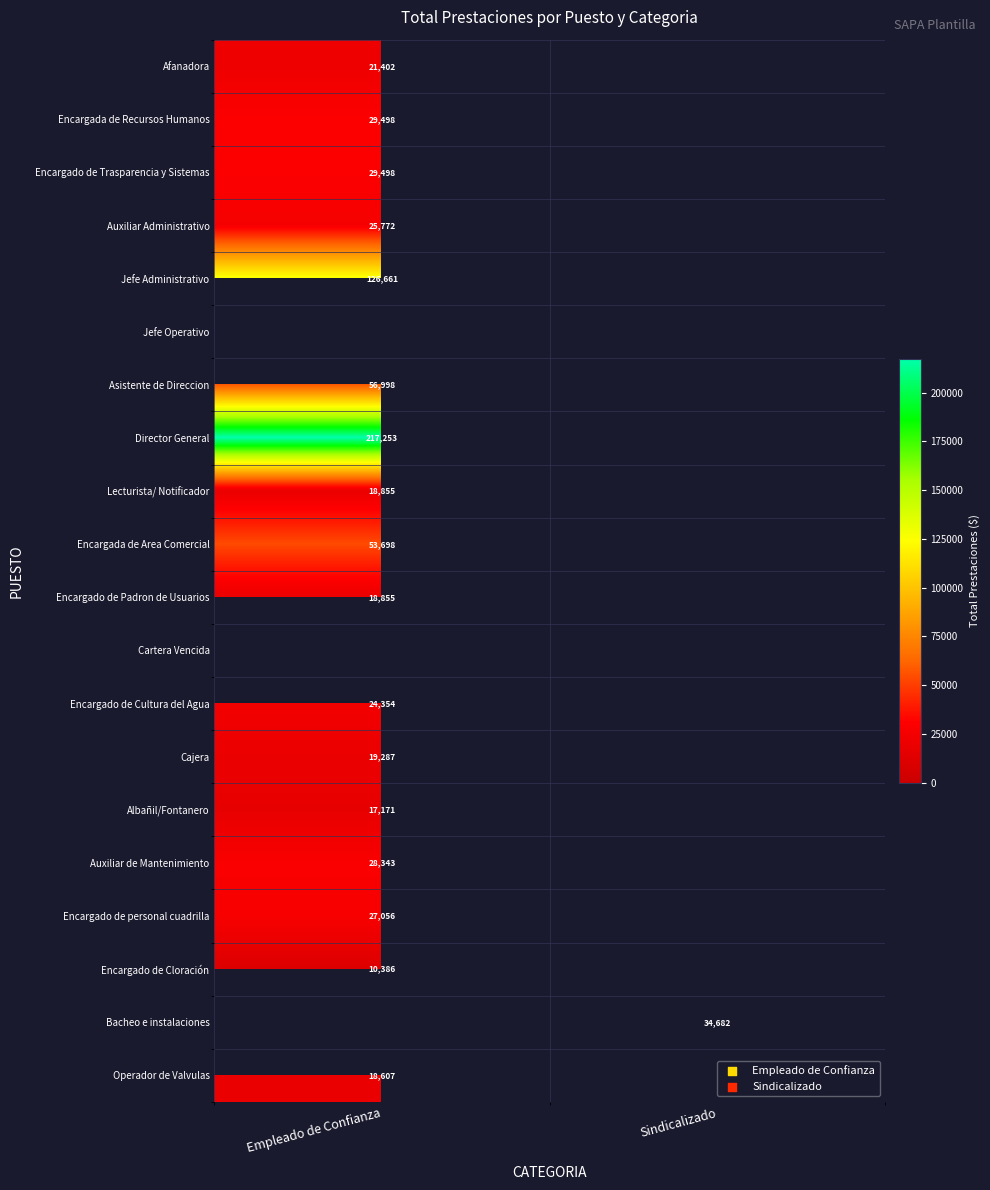

The value of Albañil/Fontanero at Empleado de Confianza is 17171.0. True or false?

True